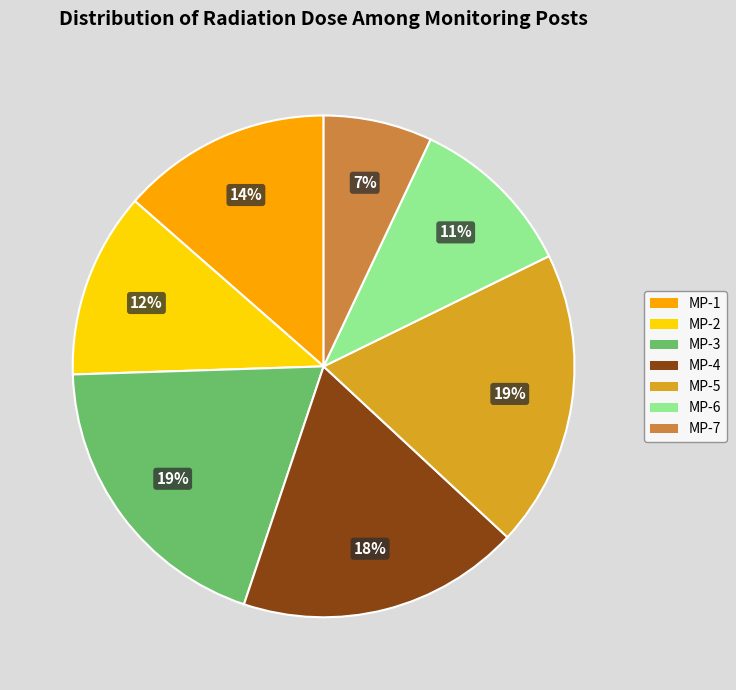

To the nearest percent, what percentage of the pie is MP-3?

19%